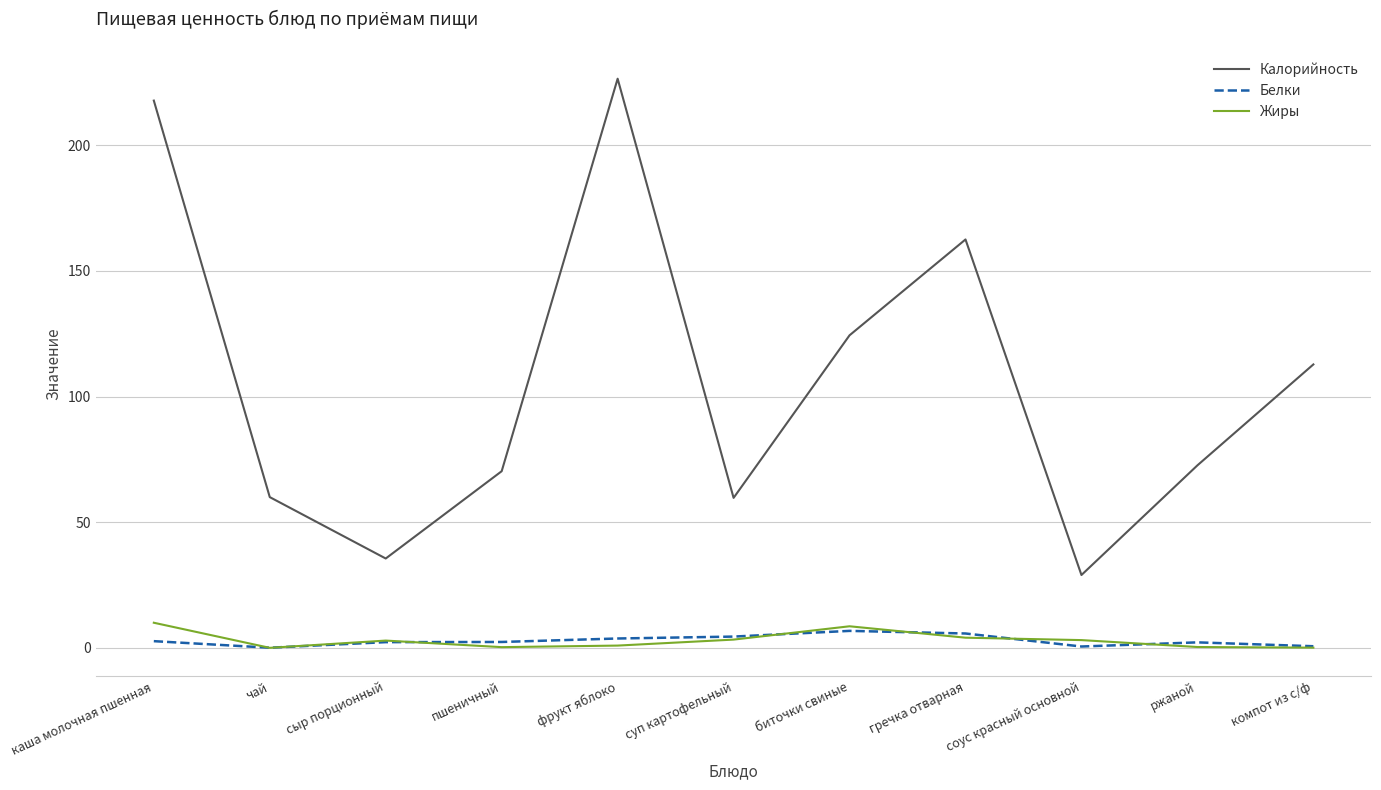

How many lines are shown in the chart?

3